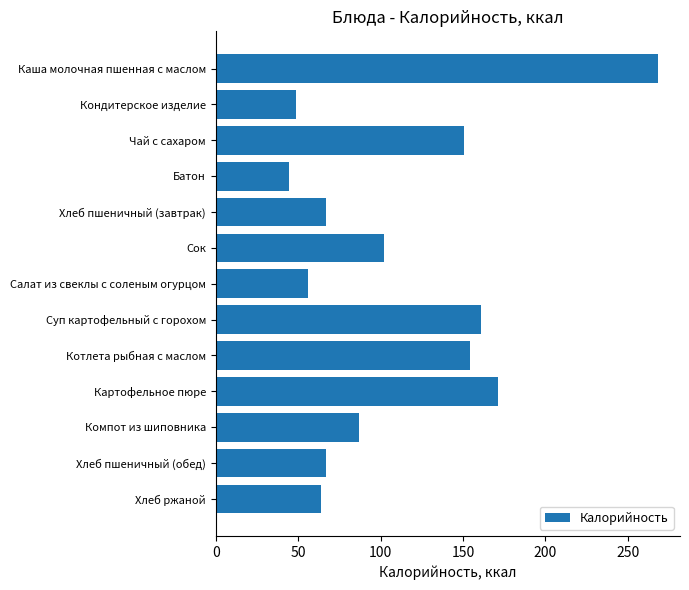

Reading top to bottom, transcribe all the data shown in this chart.

Каша молочная пшенная с маслом=268.2	Кондитерское изделие=48.8	Чай с сахаром=150.8	Батон=44.2	Хлеб пшеничный (завтрак)=67.0	Сок=102.0	Салат из свеклы с соленым огурцом=55.8	Суп картофельный с горохом=160.9	Котлета рыбная с маслом=154.1	Картофельное пюре=171.4	Компот из шиповника=87.0	Хлеб пшеничный (обед)=67.0	Хлеб ржаной=64.0